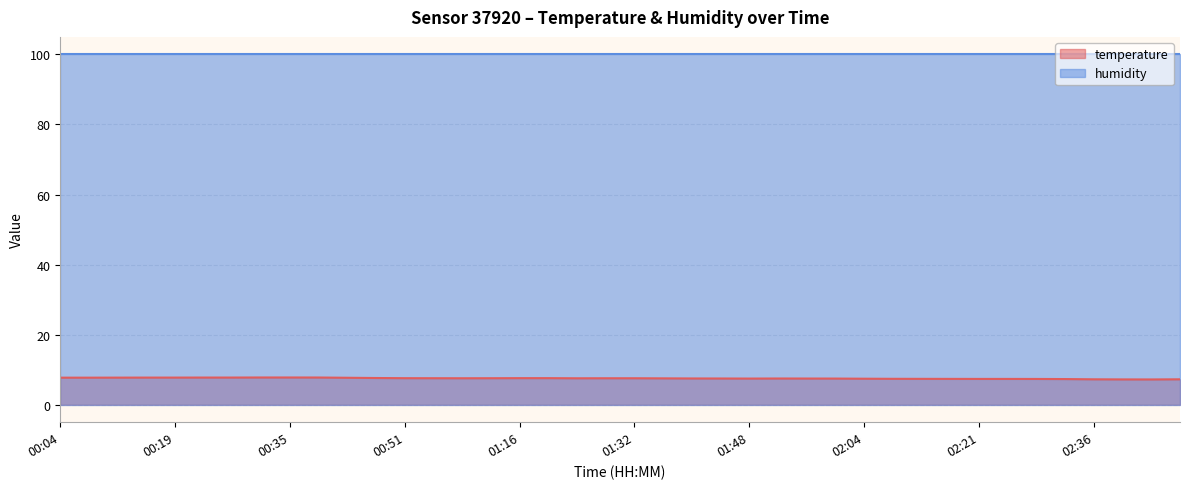

How many lines are shown in the chart?

2